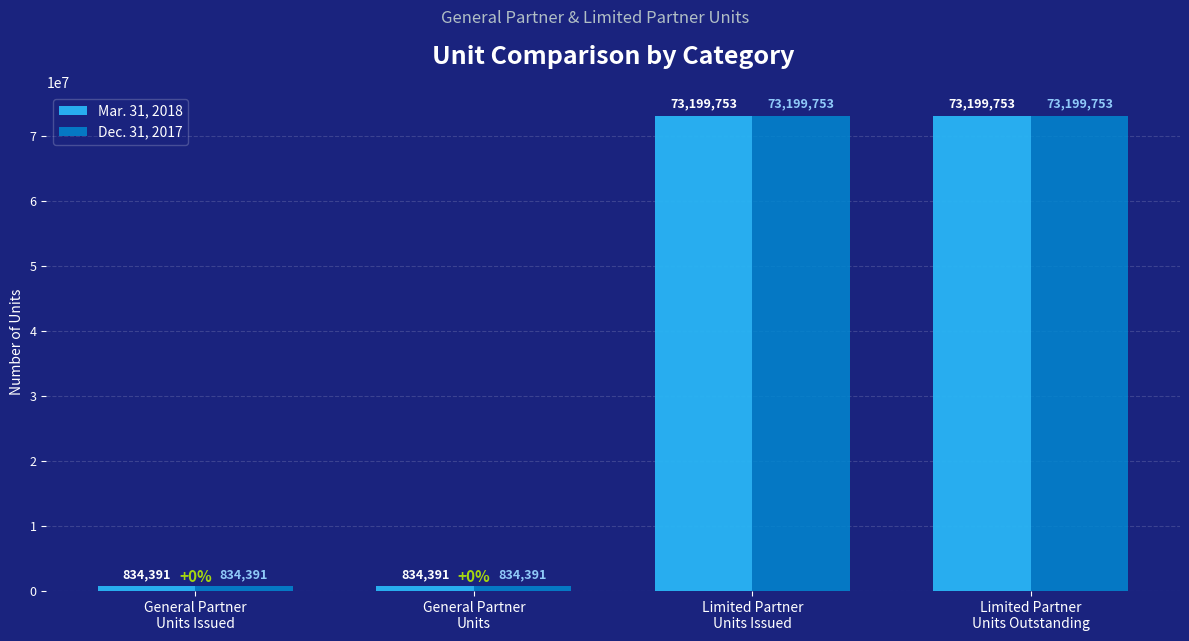

True or false: Dec. 31, 2017 has a value of 38595085 at Limited Partner
Units Outstanding.

False